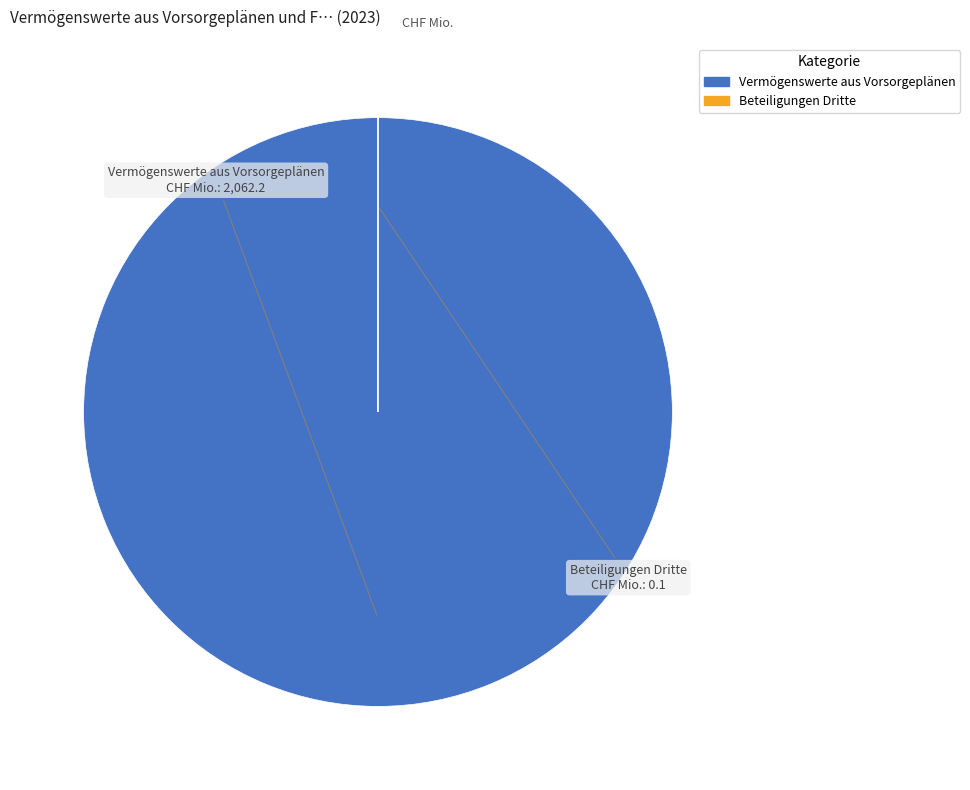

The Vermögenswerte aus Vorsorgeplänen slice represents 87% of the pie. True or false?

False